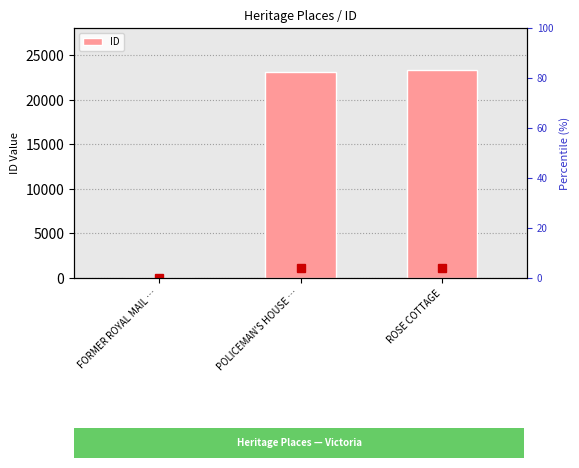

Reading left to right, extract all data points from this chart.

FORMER ROYAL MAIL …=33	POLICEMAN'S HOUSE …=23158	ROSE COTTAGE=23398